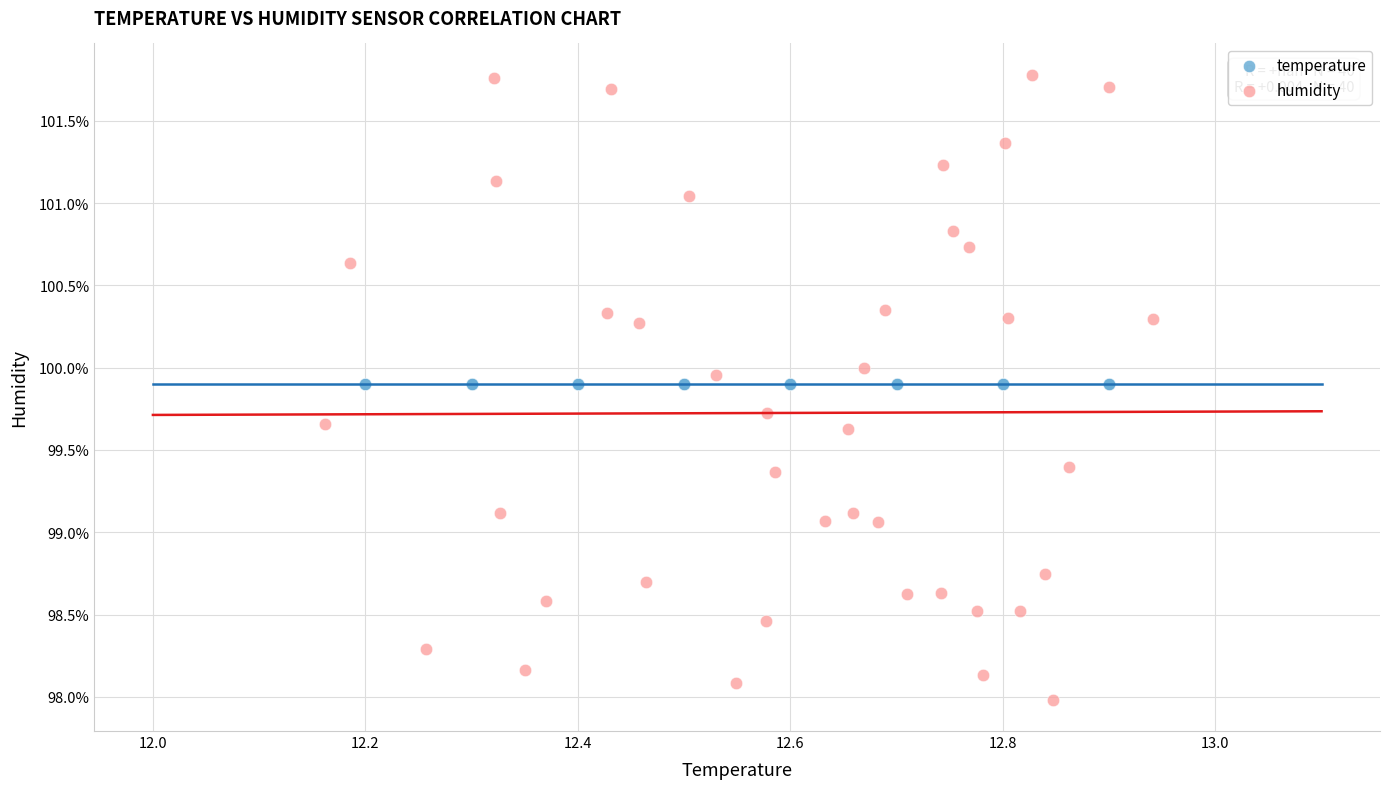

Which series contains the lowest Y value?

humidity